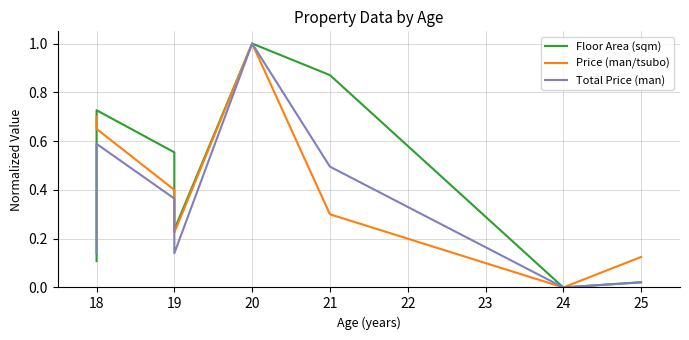

At how many categories does at least one series exceed 0?

7